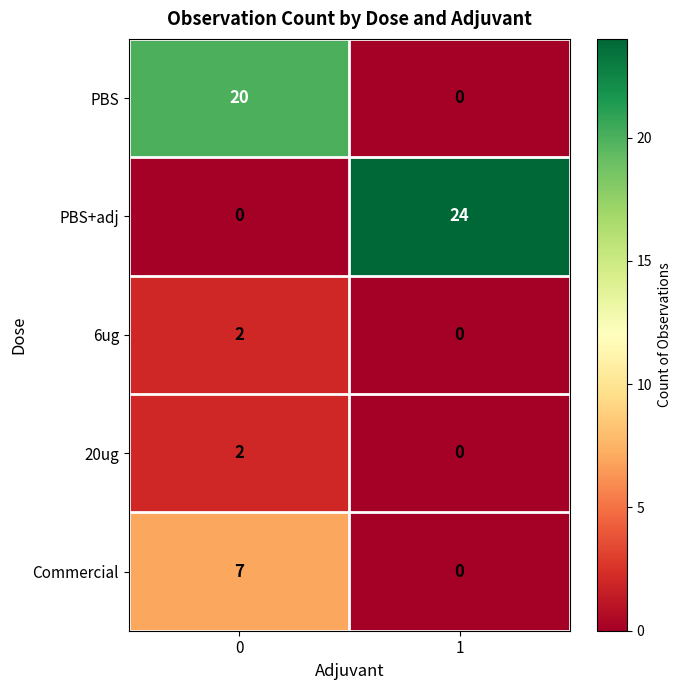

Reading left to right, extract all data points from this chart.

PBS: 0=20	1=0
PBS+adj: 0=0	1=24
6ug: 0=2	1=0
20ug: 0=2	1=0
Commercial: 0=7	1=0